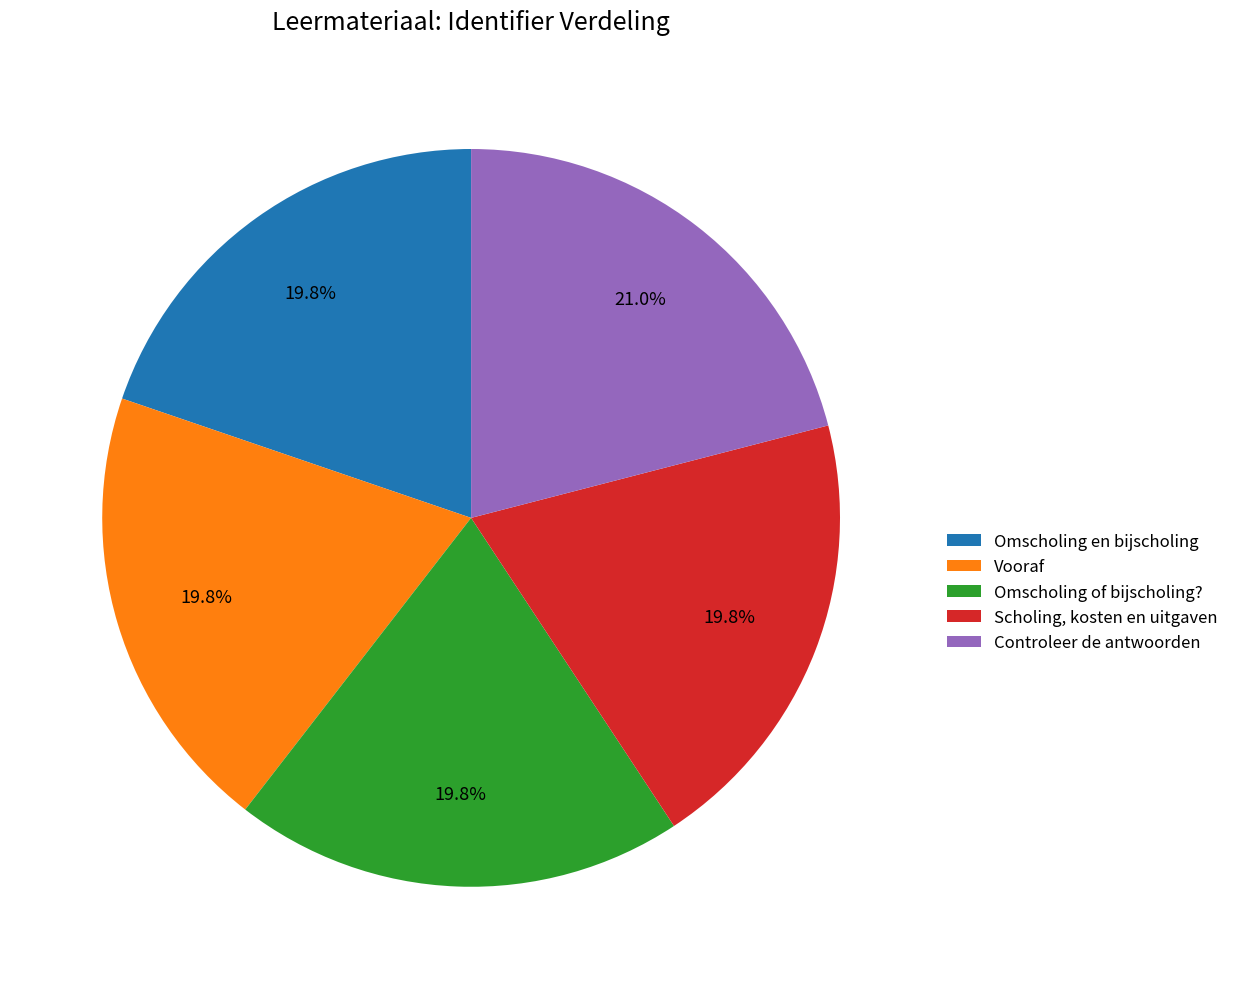

Is there a majority slice in this chart?

No